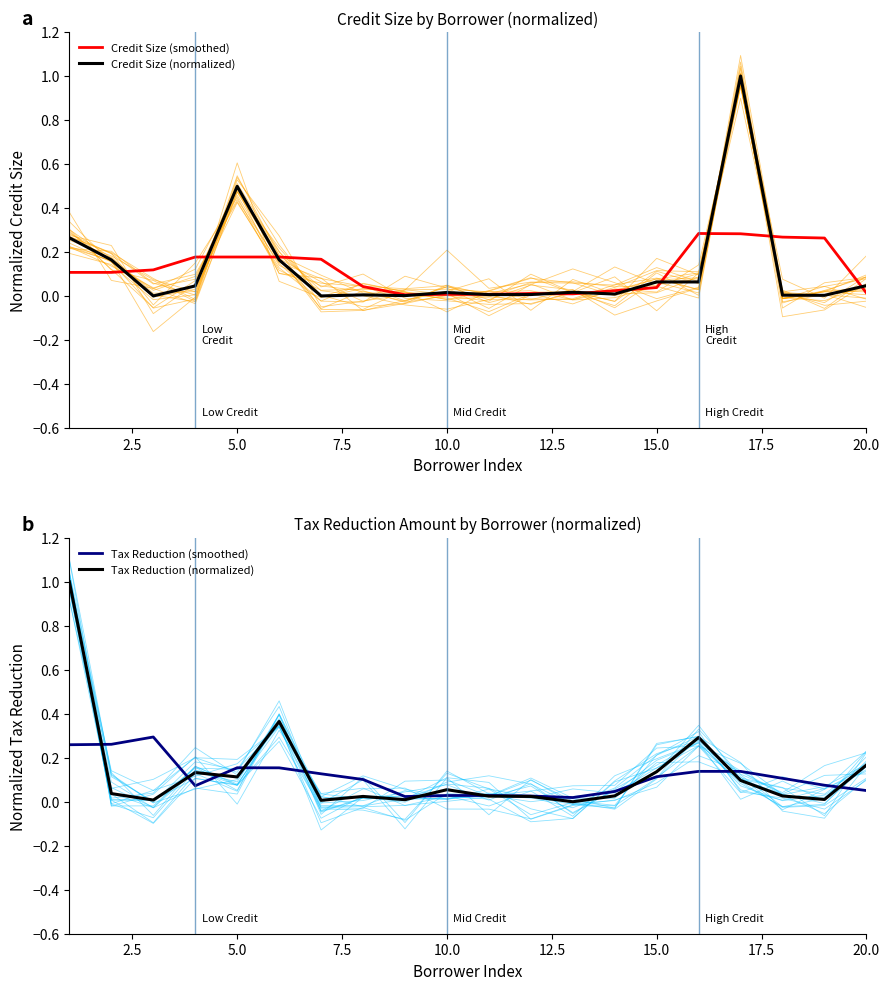

List the series in order of their overall mean, highest first.

Tax Reduction (normalized), Credit Size (normalized), Credit Size (smoothed), Tax Reduction (smoothed)